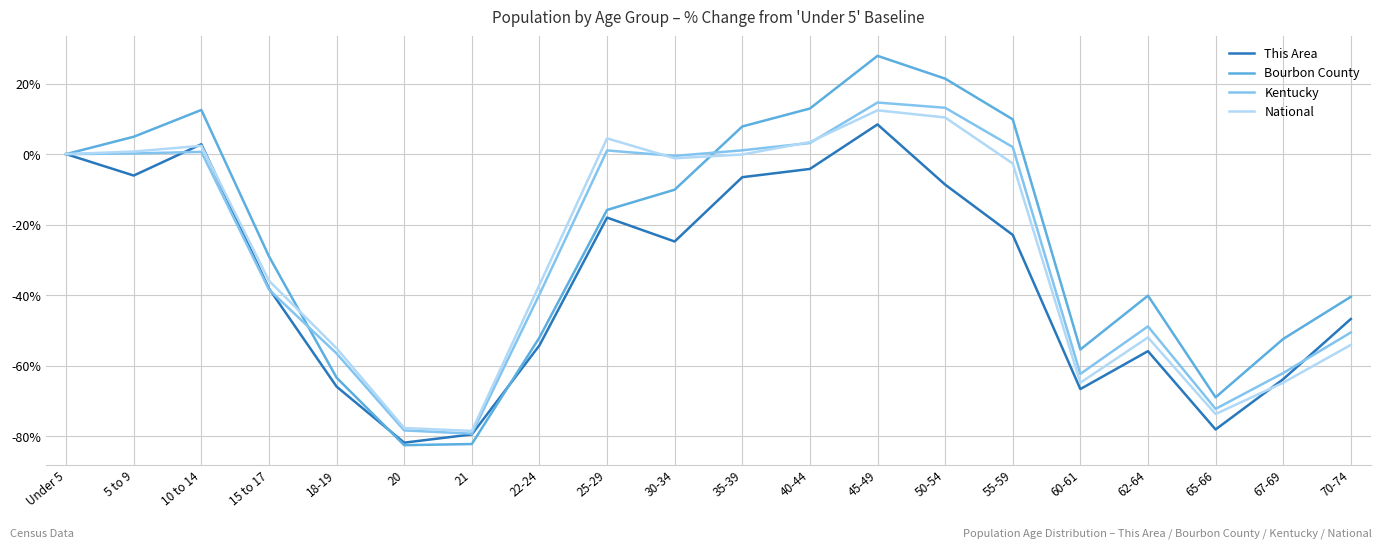

What is the total value across all series at 65-66?

-292.8